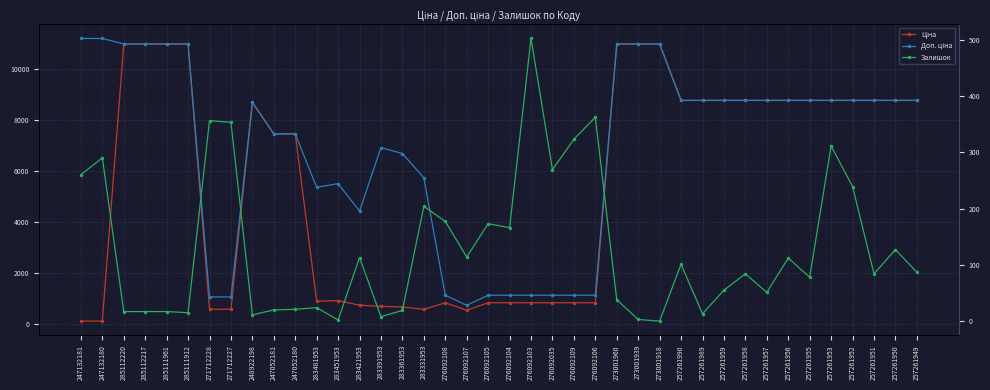

The Доп. ціна series shows 10964.4 at 285112220. True or false?

True